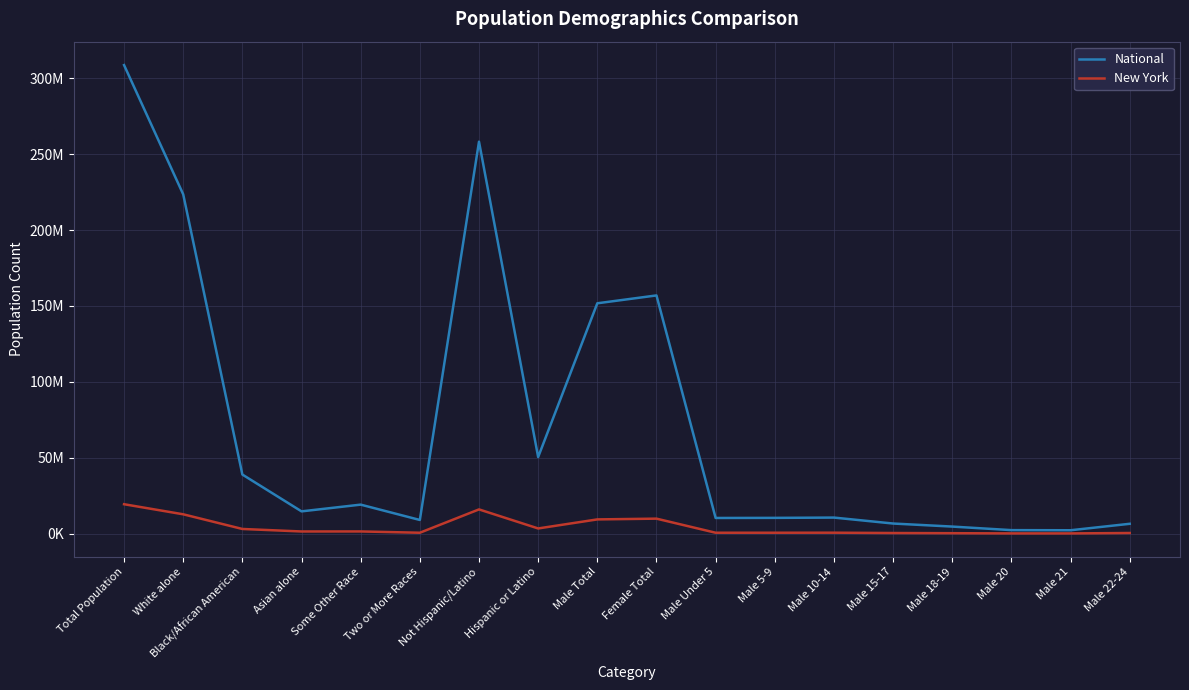

Reading left to right, transcribe all the data shown in this chart.

National: 308745538	223553265	38929319	14674252	19107368	9009073	258267944	50477594	151781326	156964212	10319427	10389638	10579862	6656209	4647457	2308319	2223198	6482659
New York: 19378102	12740974	3073800	1420244	1441563	585849	15961180	3416922	9377147	9877147	590879	594362	619243	406797	292751	149840	143298	418864